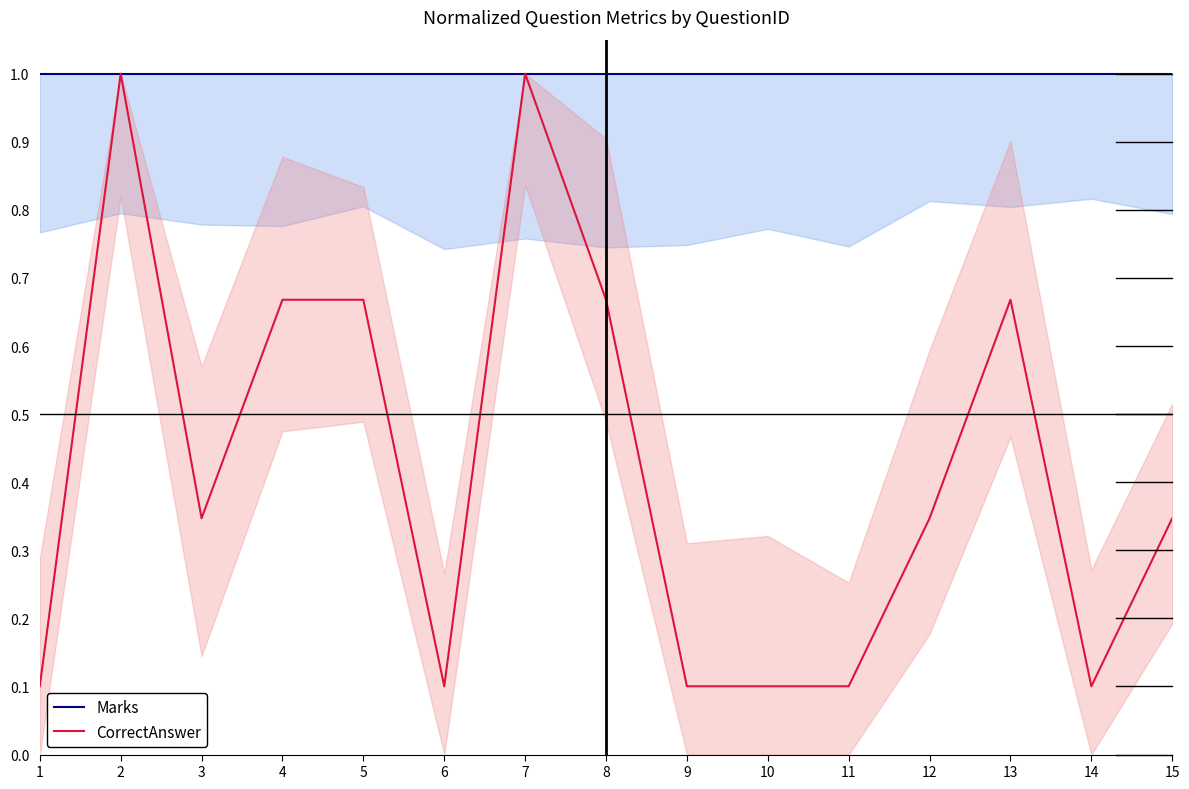

At which category is the sum across all series the highest?

2